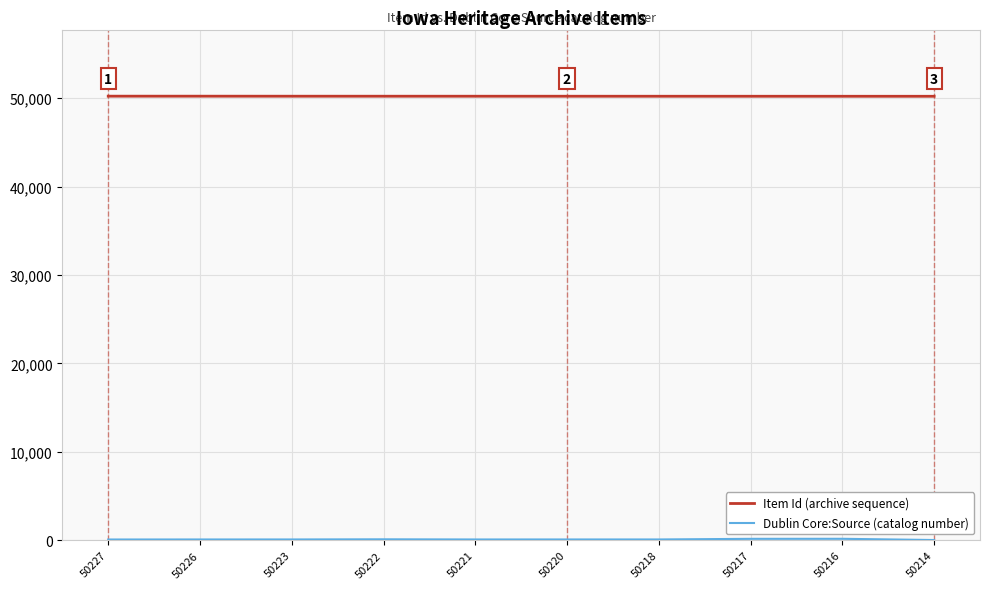

What is the difference between the Item Id (archive sequence) values at 50216 and 50223?

7.0